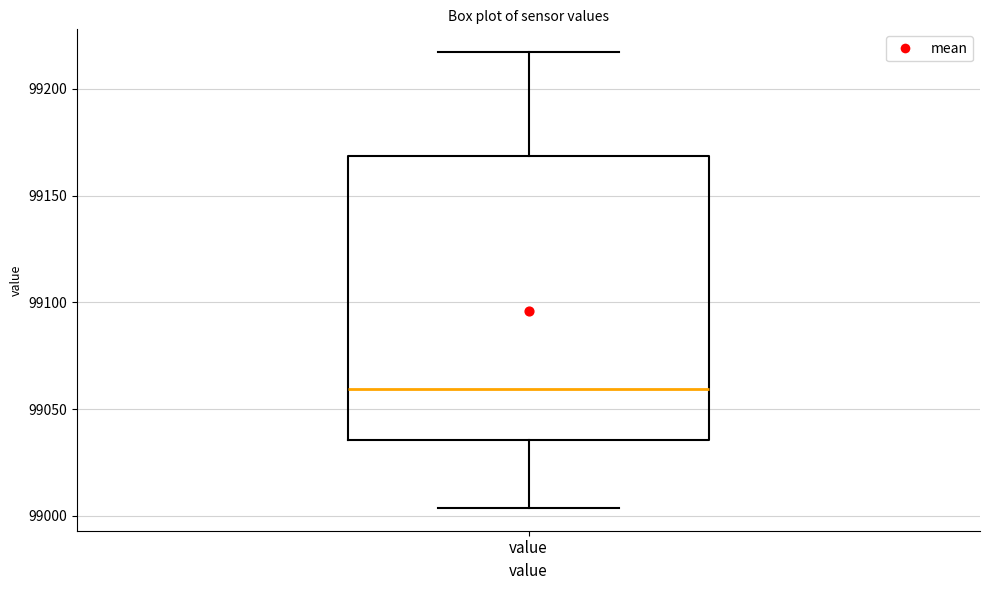

Read this box plot against the y-axis: the position of the median line, the range covered by the box, and the ends of both whiskers. The values are not printed on the chart, so give them approximately, as read against the axis.

median 99060, box 99035 to 99170, whiskers 99005 to 99215